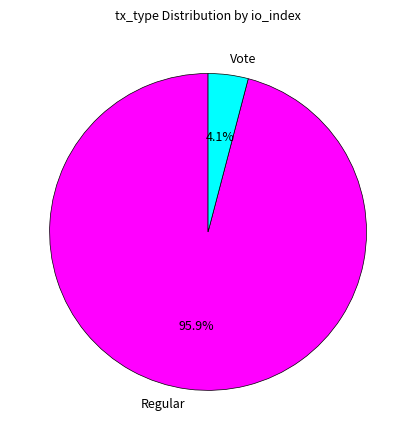

How many segments does this pie chart have?

2